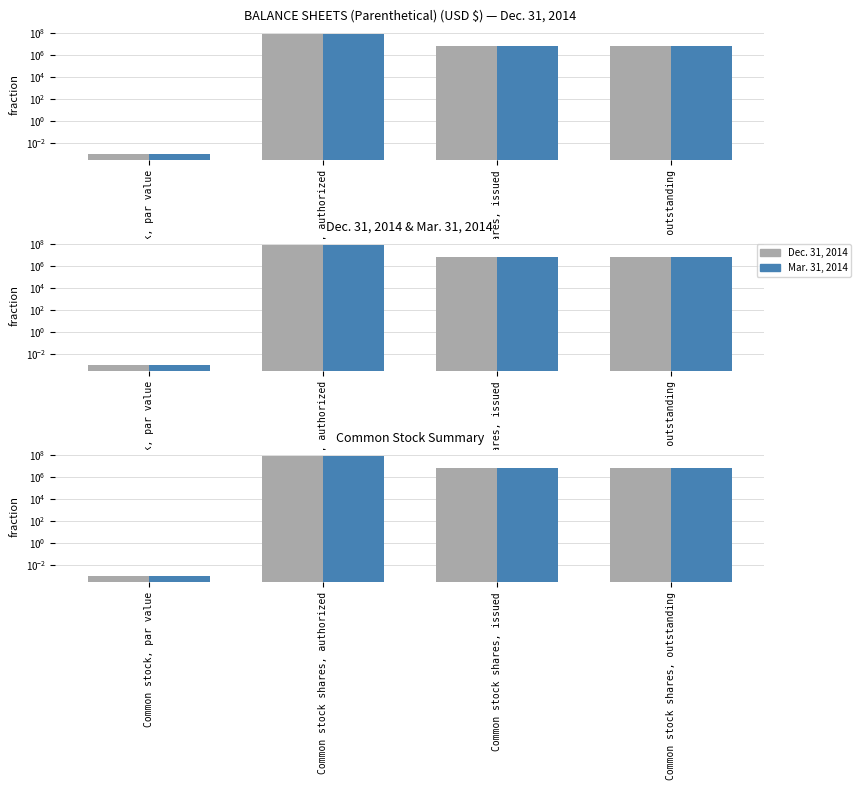

What is the sum of all Dec. 31, 2014 values?

87000000.0